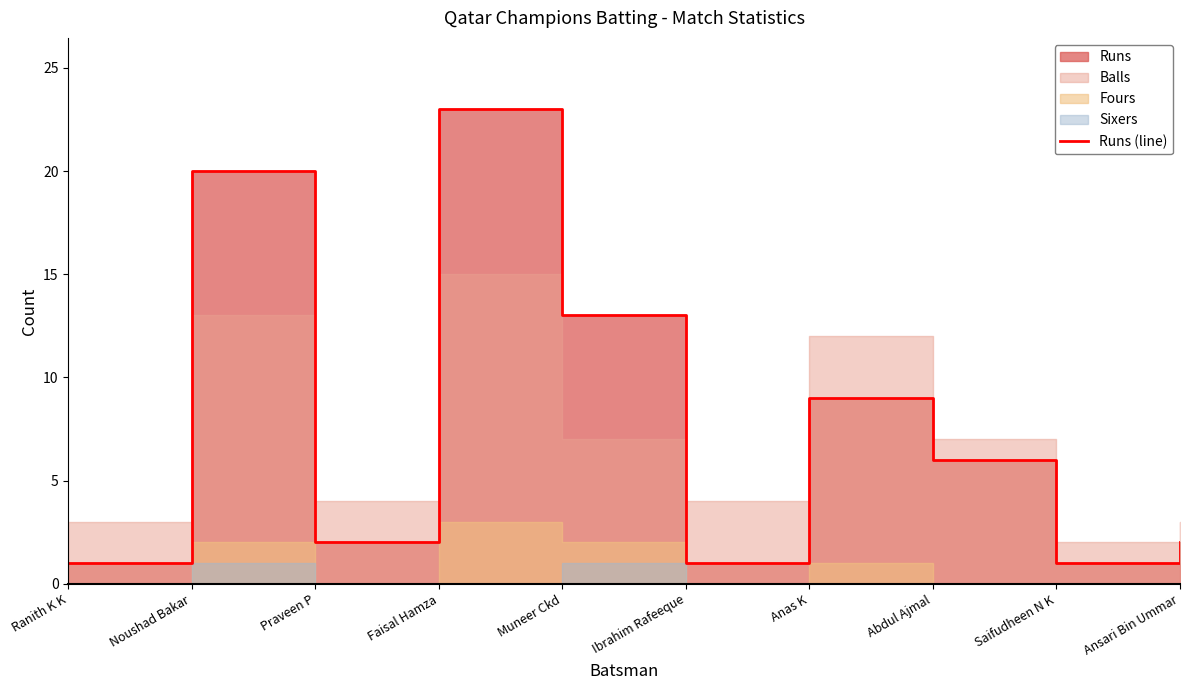

What is the change in value from Faisal Hamza to Abdul Ajmal?

-17